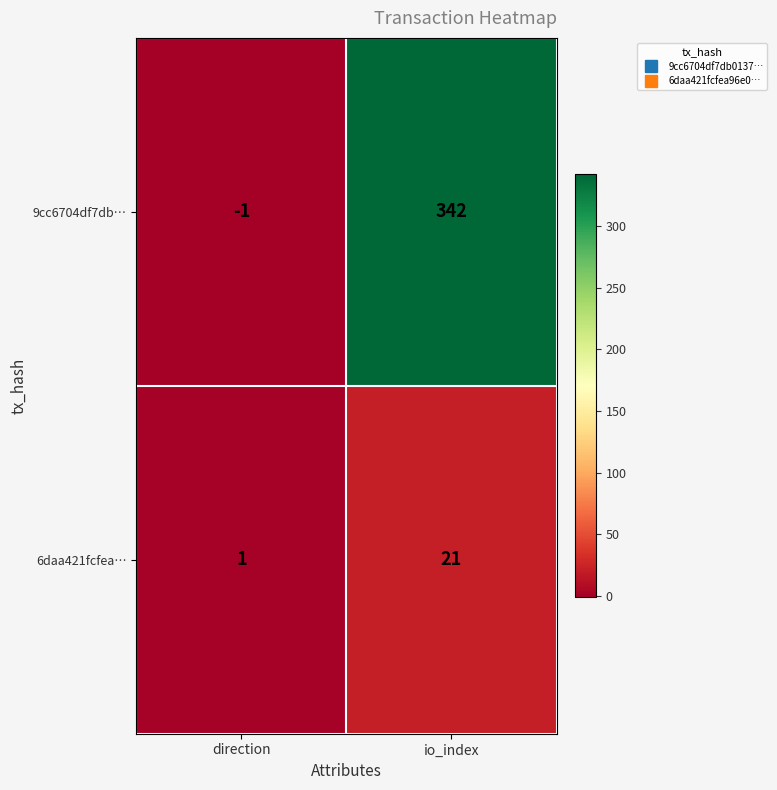

What is the difference between the 6daa421fcfea… values at direction and io_index?

20